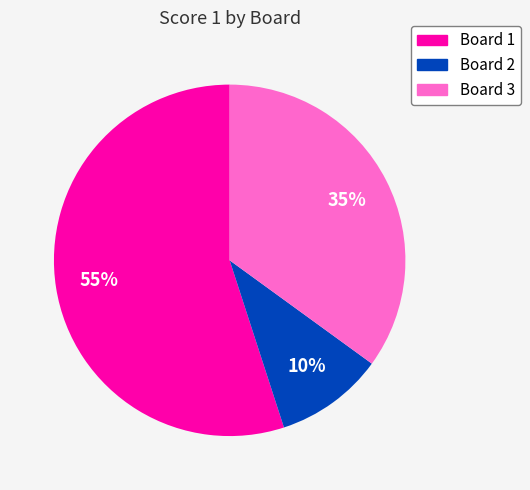

To the nearest percent, what is the difference between the Board 3 and Board 2 slice percentages?

25%